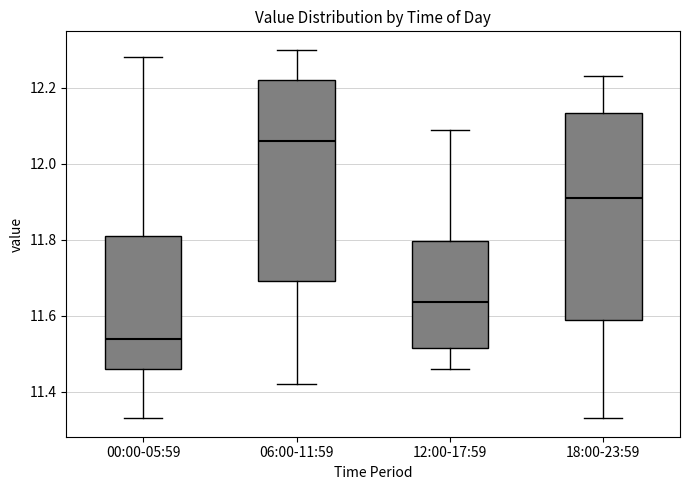

Reading left to right, read every box against the y-axis: the position of its median line, the range the box covers, and the ends of its whiskers. The values are not printed on the chart, so give them approximately, as read against the axis.

00:00-05:59: median 11.54, box 11.46 to 11.82, whiskers 11.34 to 12.28
06:00-11:59: median 12.06, box 11.70 to 12.22, whiskers 11.42 to 12.30
12:00-17:59: median 11.64, box 11.52 to 11.80, whiskers 11.46 to 12.10
18:00-23:59: median 11.92, box 11.58 to 12.14, whiskers 11.34 to 12.24